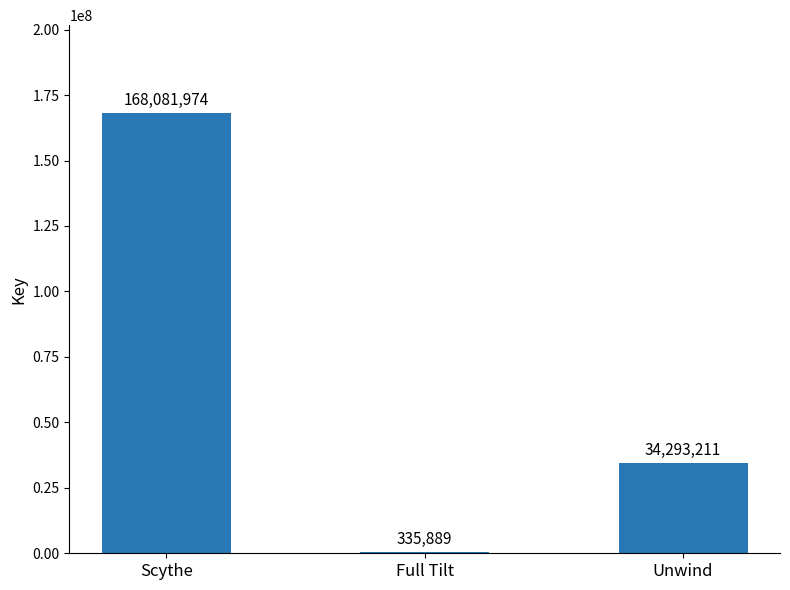

Count the number of data series in this chart.

1